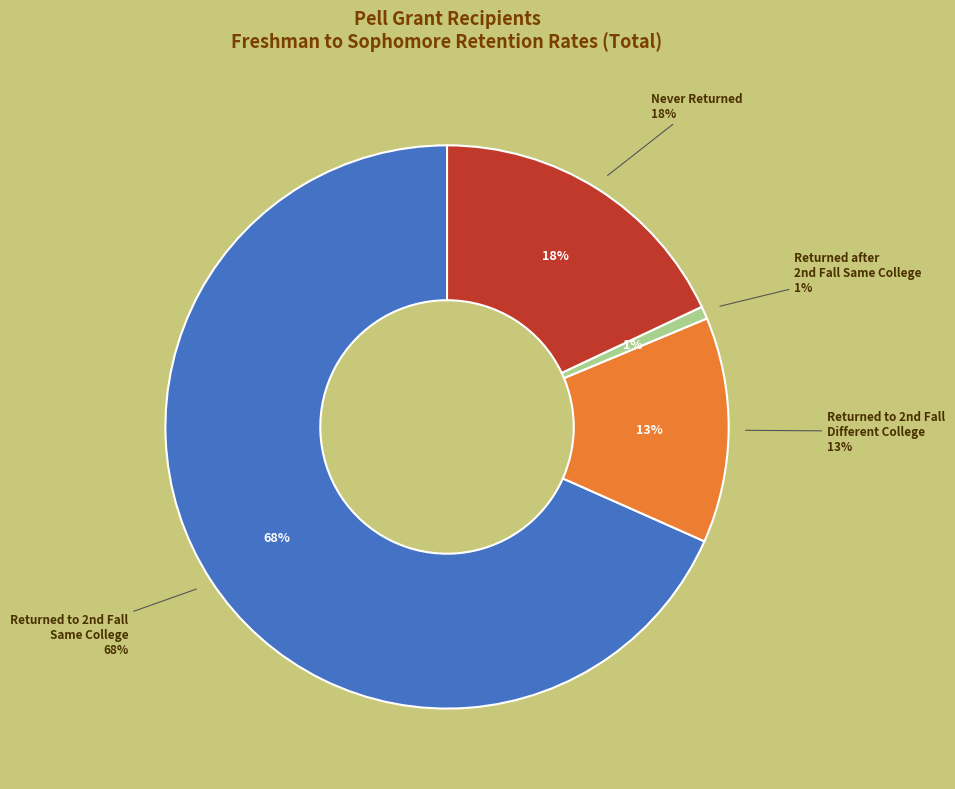

Count the number of slices in the pie.

4